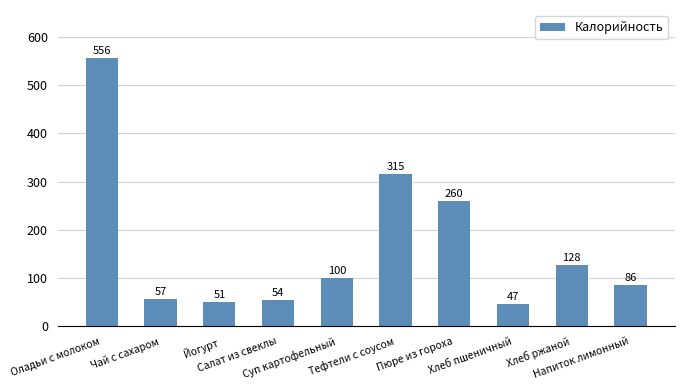

Between Тефтели с соусом and Йогурт, which is larger?

Тефтели с соусом